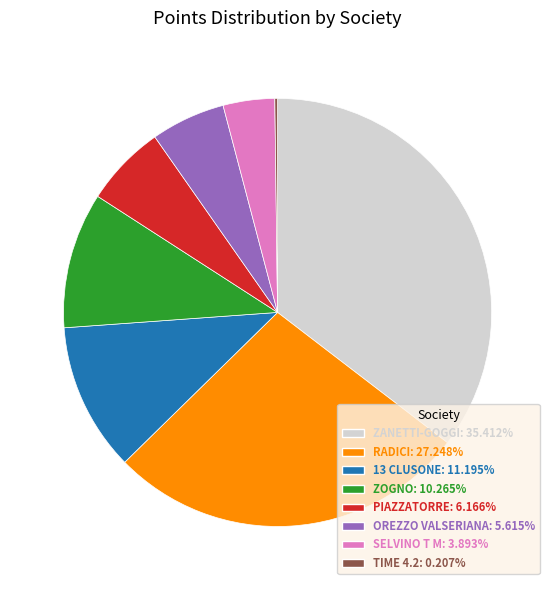

Which slice is the largest?

ZANETTI-GOGGI